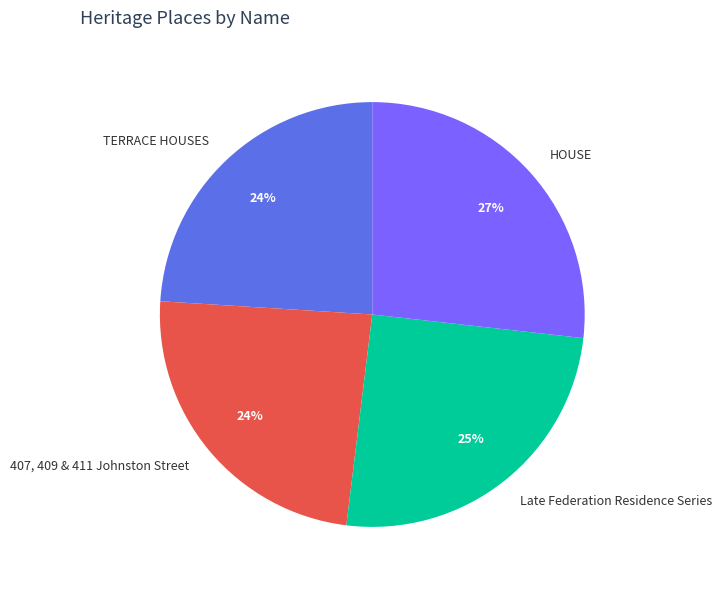

Combined, do TERRACE HOUSES and 407, 409 & 411 Johnston Street account for over 50%?

No